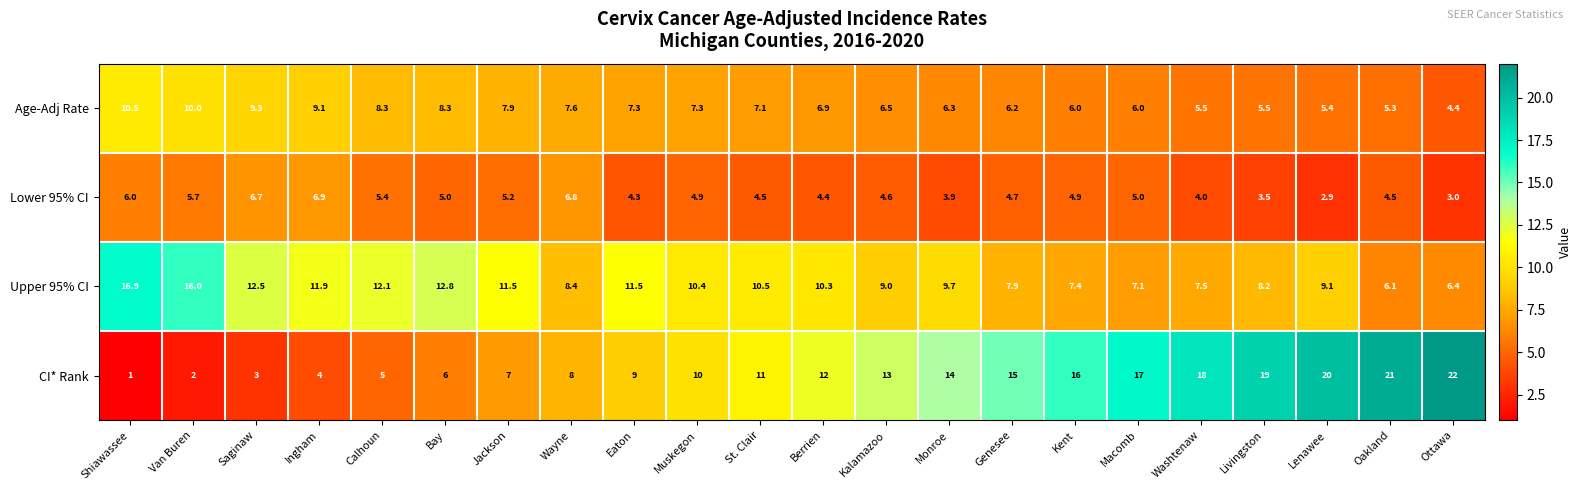

Which series has the largest total across all categories?

CI* Rank